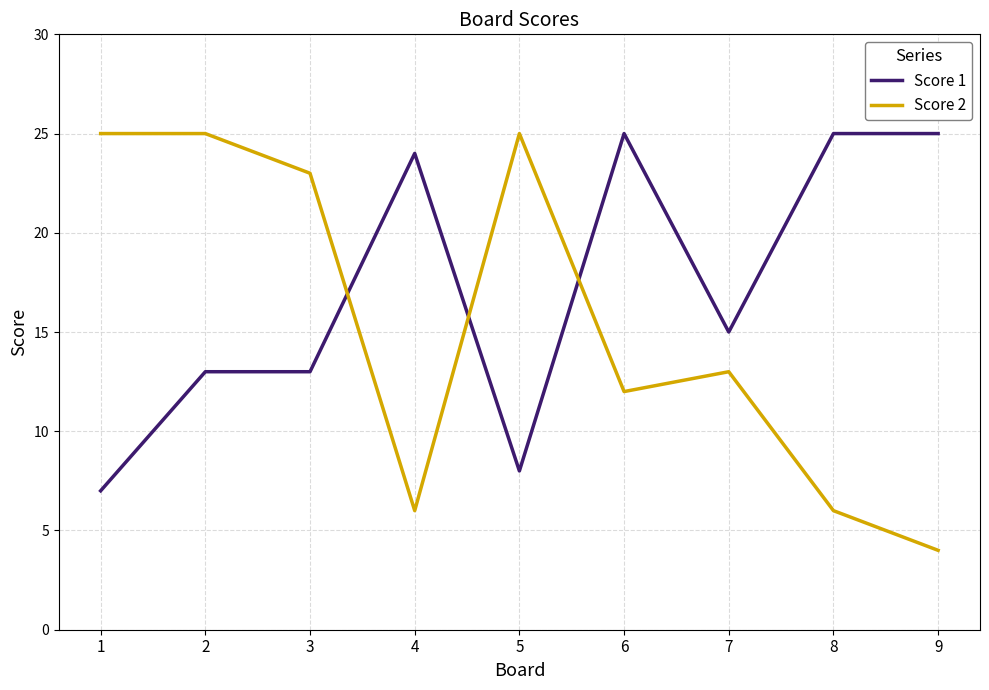

What is the maximum value shown in the chart?

25